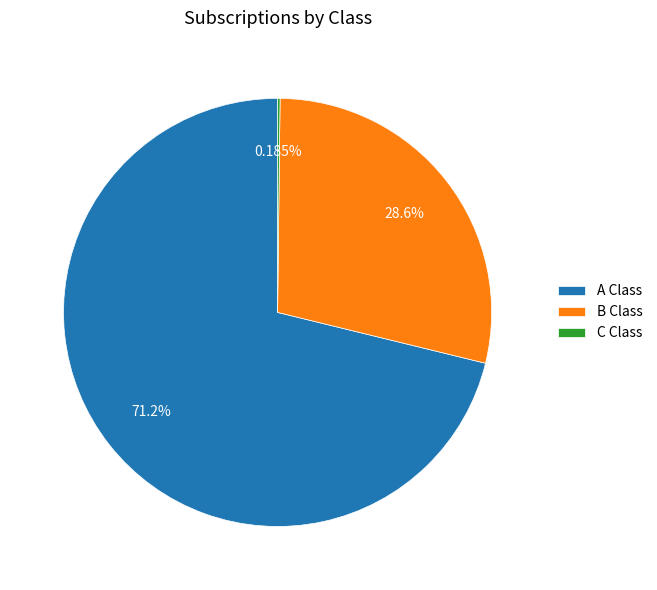

What is the majority slice?

A Class